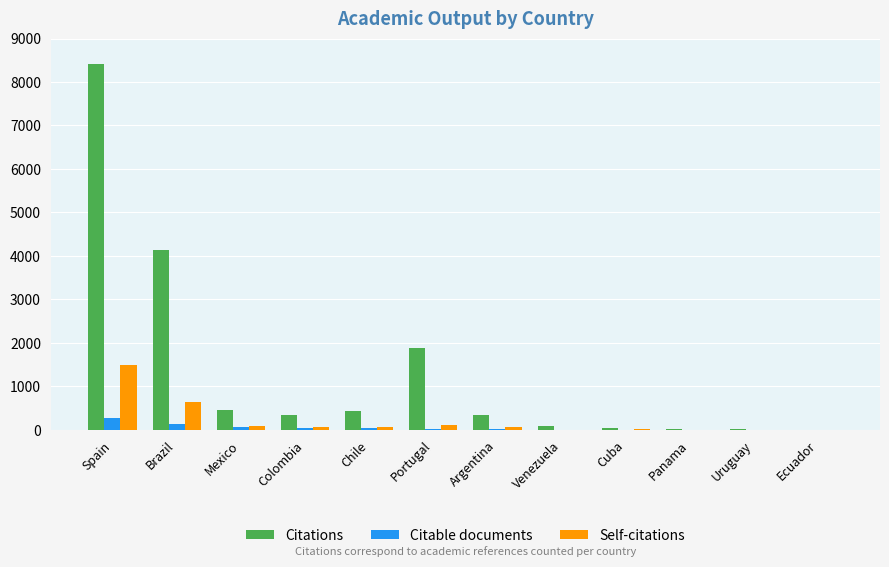

How many categories are shown in the chart?

12